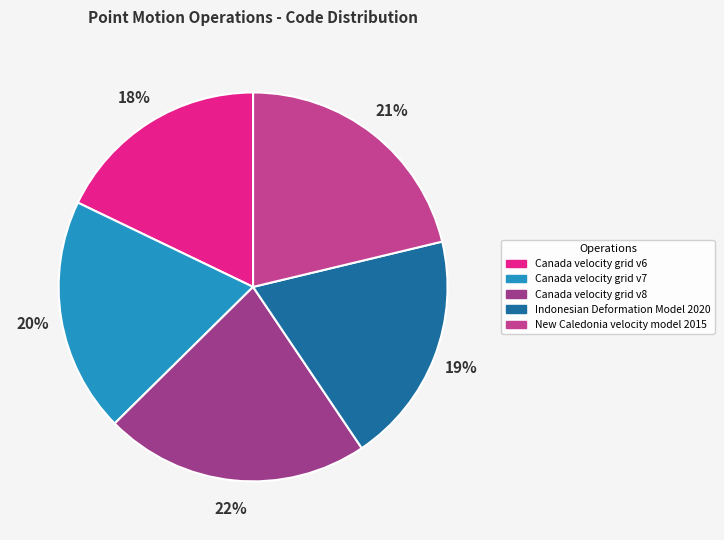

To the nearest percent, what portion does Indonesian Deformation Model 2020 represent?

19%